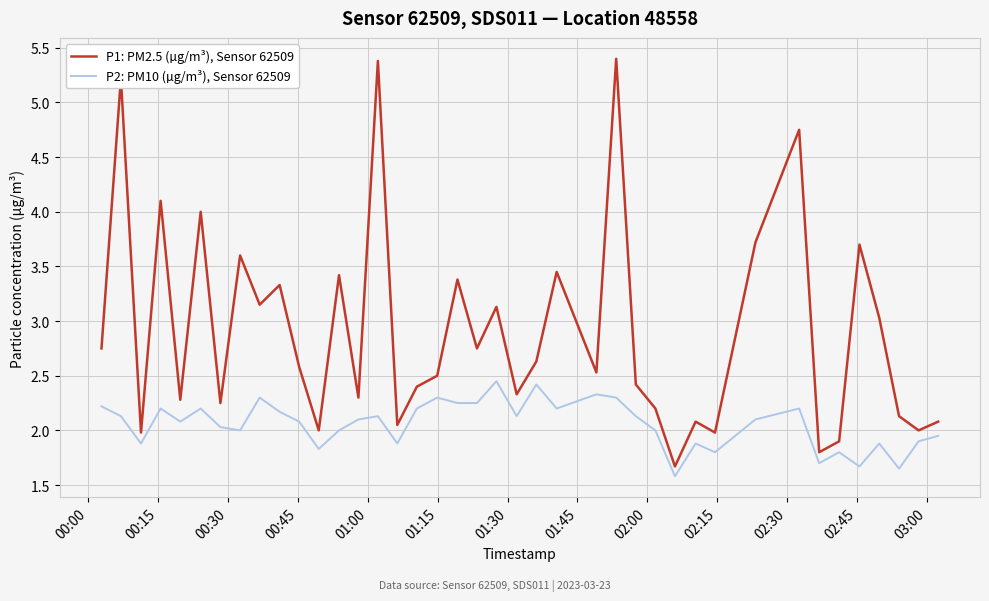

What is the difference between the maximum and minimum values in the P2: PM10 (µg/m³), Sensor 62509 series?

0.9